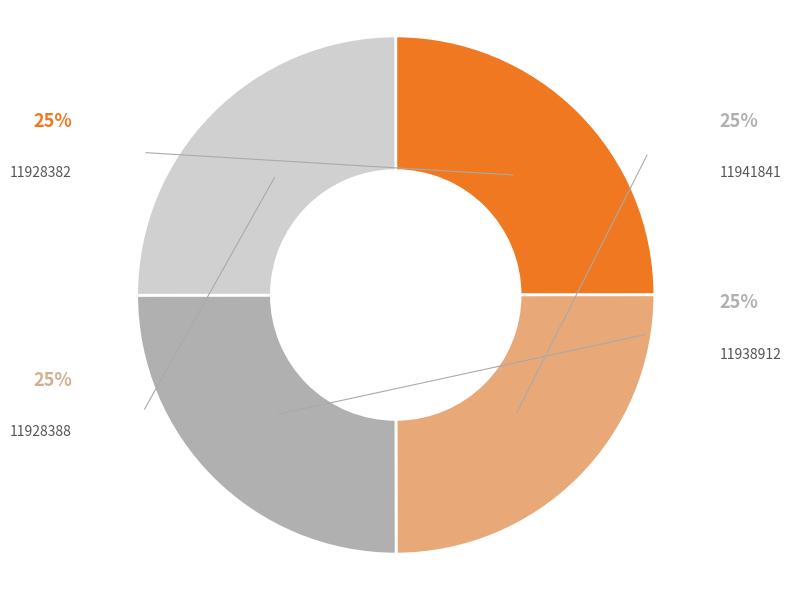

To the nearest percent, what is the average slice percentage?

25%